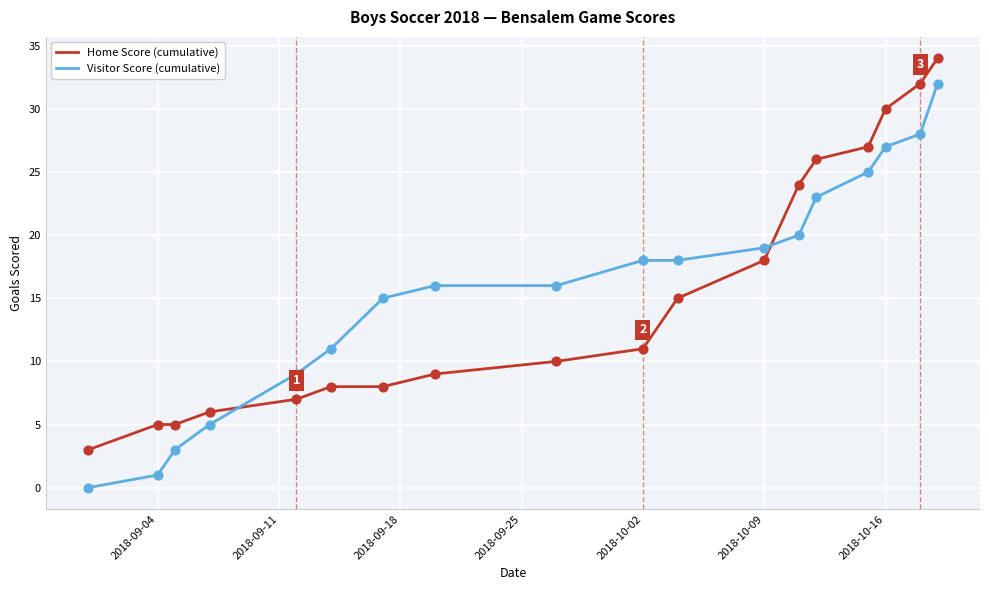

Which series has the largest range (max minus min)?

Visitor Score (cumulative)